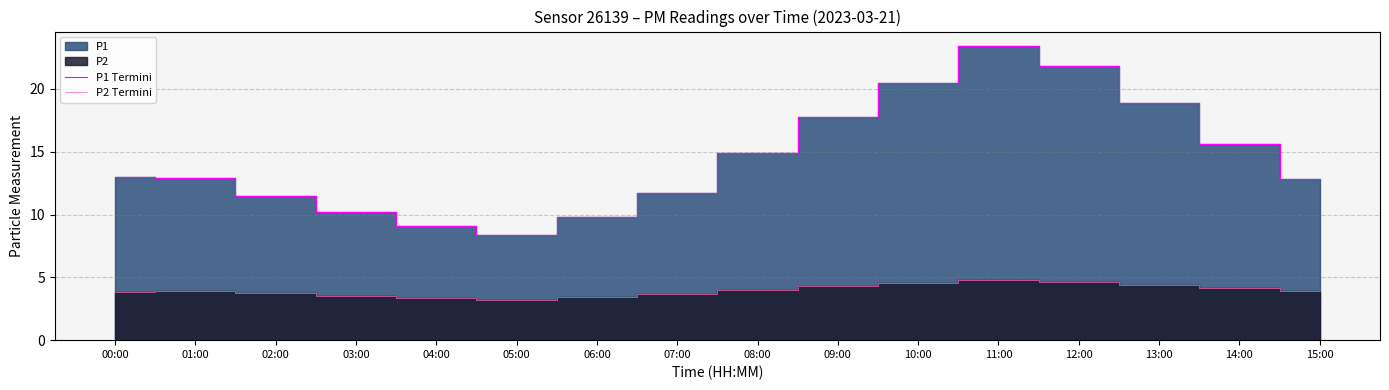

What is the total value across all series at 09:00?

22.1